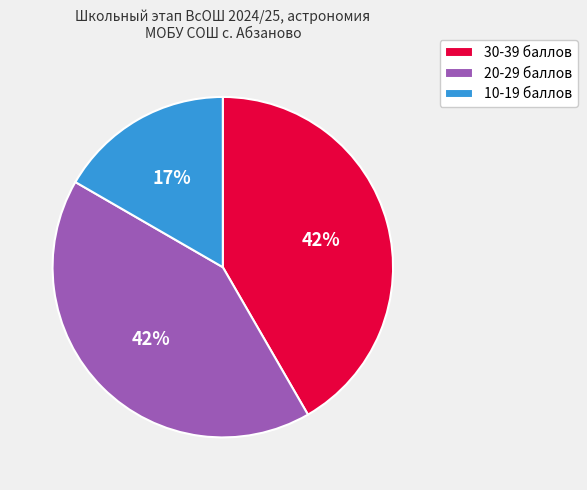

Combined, do 10-19 баллов and 30-39 баллов account for over 50%?

Yes